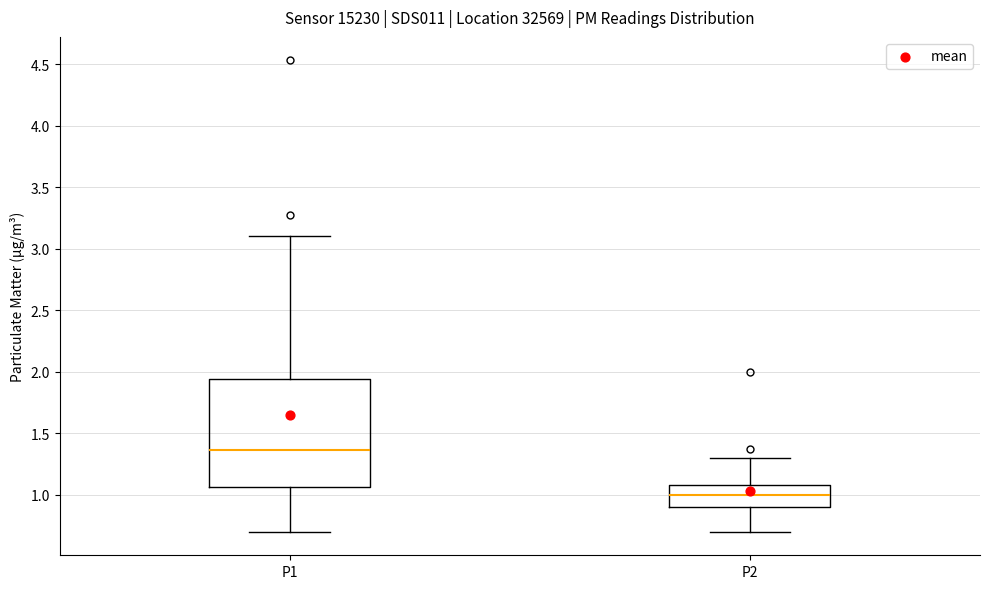

Reading left to right, read every box against the y-axis: the position of its median line, the range the box covers, and the ends of its whiskers. The values are not printed on the chart, so give them approximately, as read against the axis.

P1: median 1.35, box 1.05 to 1.95, whiskers 0.70 to 3.10
P2: median 1.00, box 0.90 to 1.10, whiskers 0.70 to 1.30